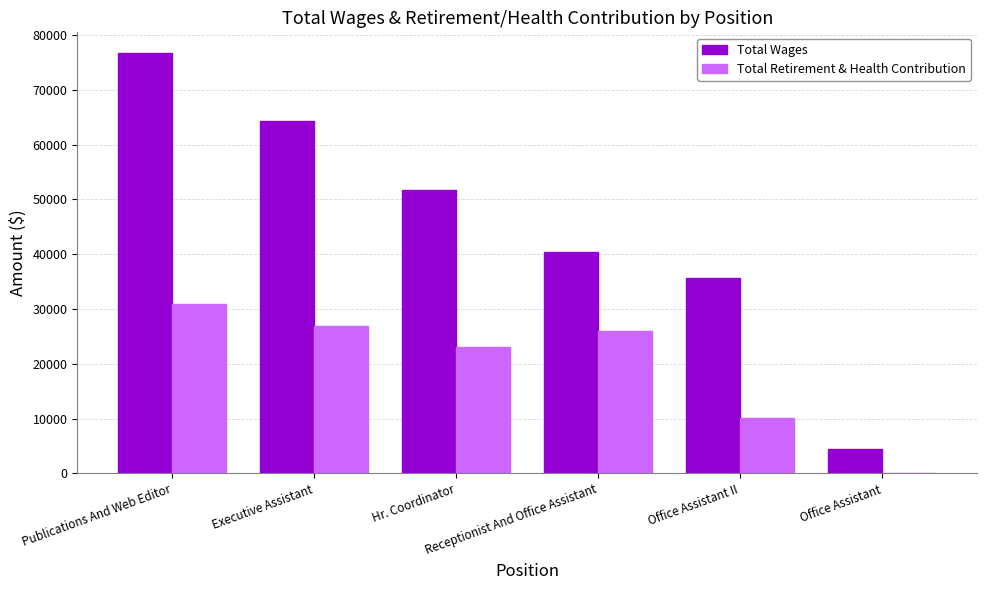

Which series has the largest total across all categories?

Total Wages